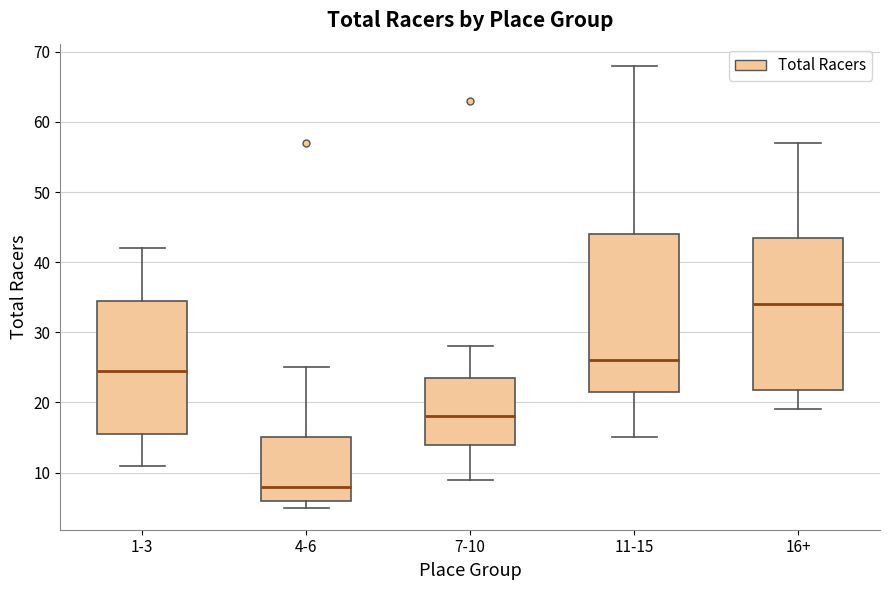

Which box's median line is the highest?

16+